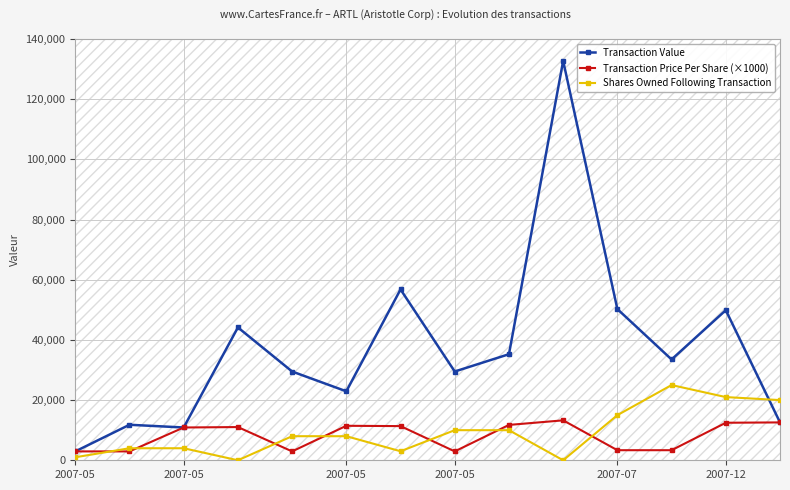

Does the chart display data point markers on the line(s)?

Yes